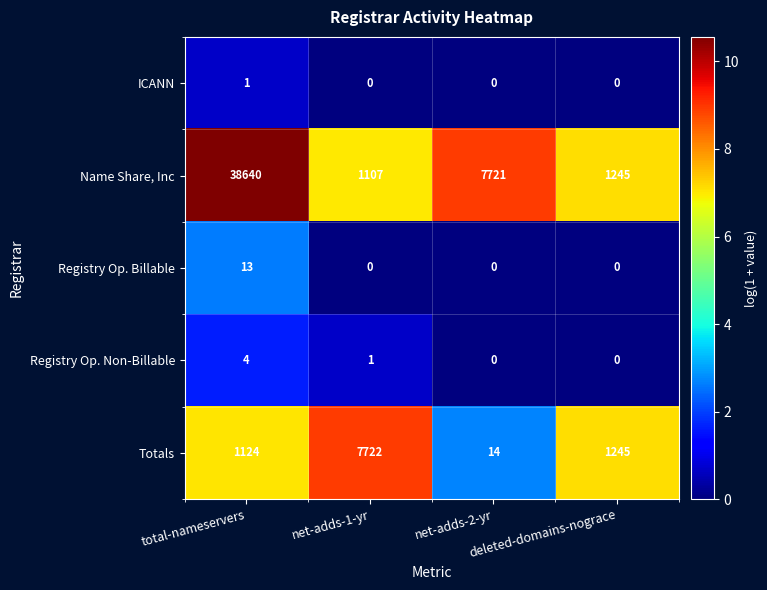

How many Registry Op. Non-Billable values are between 0 and 4?

4